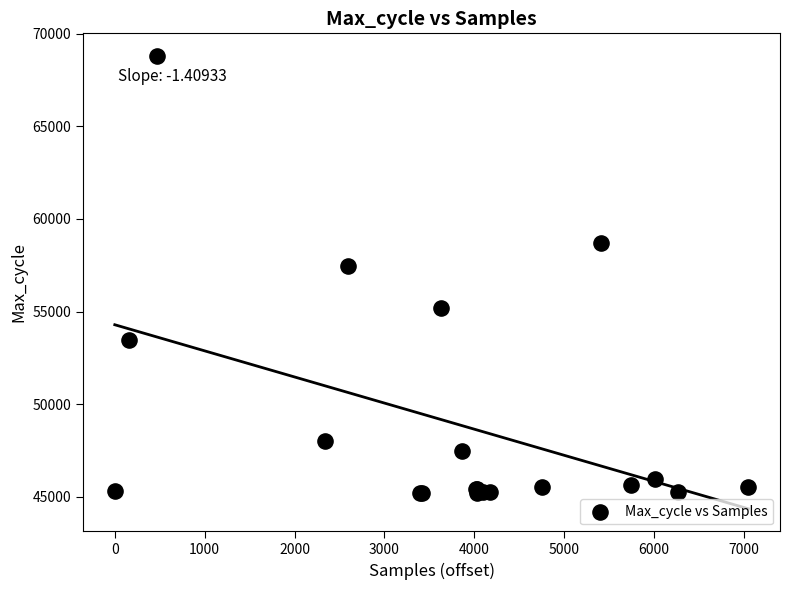

What Y value in the scatter plot is closest to 57004?

57481